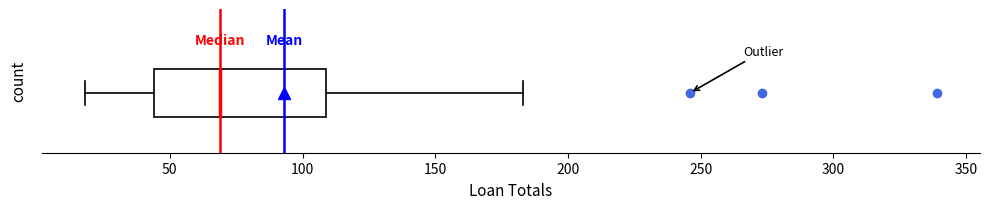

Transcribe this box plot: give where the median line is, the range the box spans, and where the two whiskers end, as read against the x-axis. The values are not printed on the chart, so give them approximately, as read against the axis.

median 70, box 45 to 110, whiskers 20 to 185